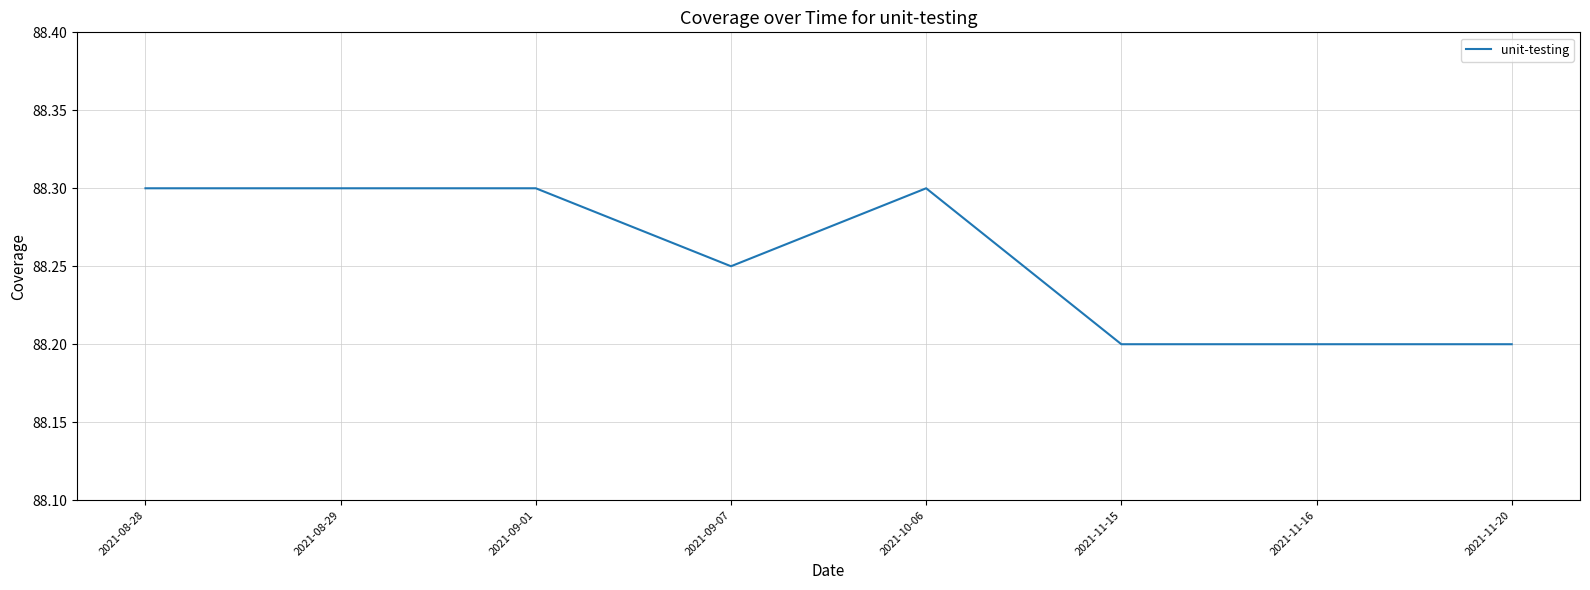

What is the greatest value displayed?

88.3